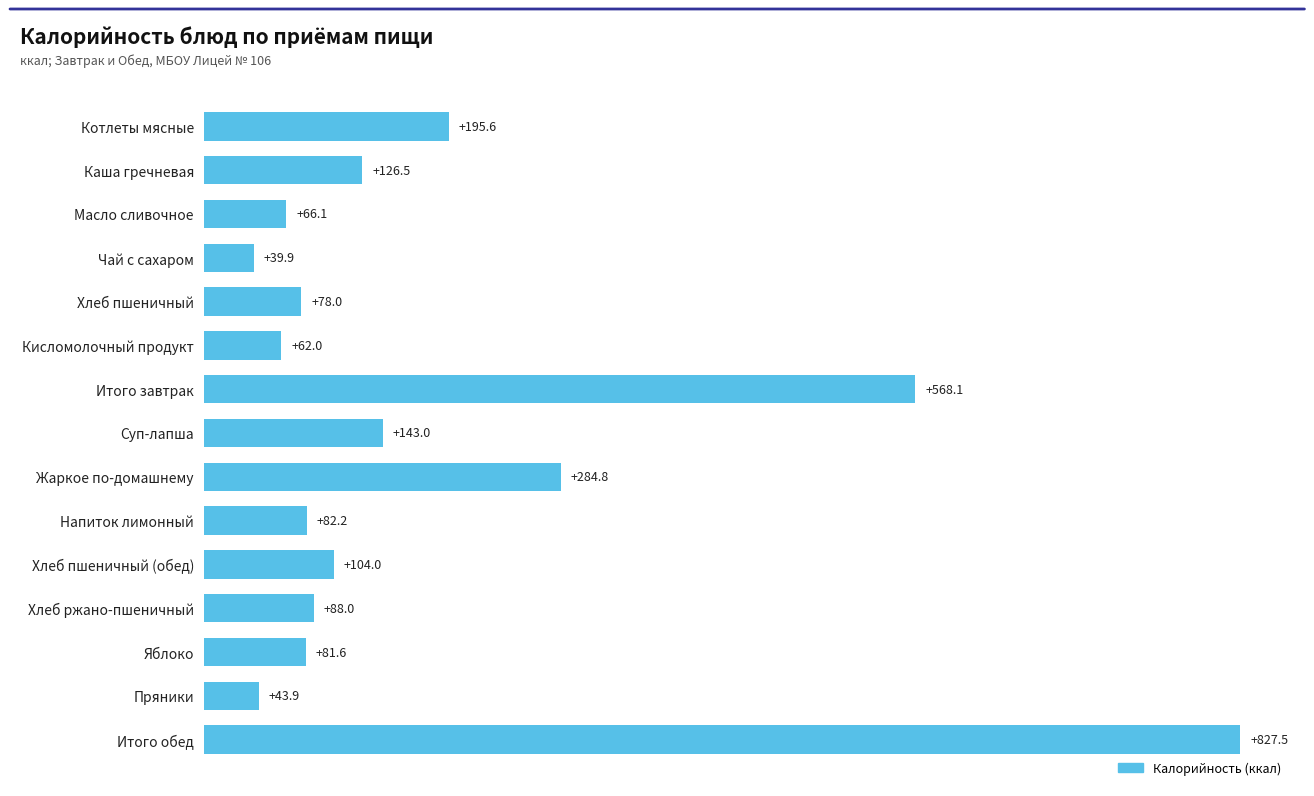

The chart shows a value of 284.8 at Жаркое по-домашнему. True or false?

True